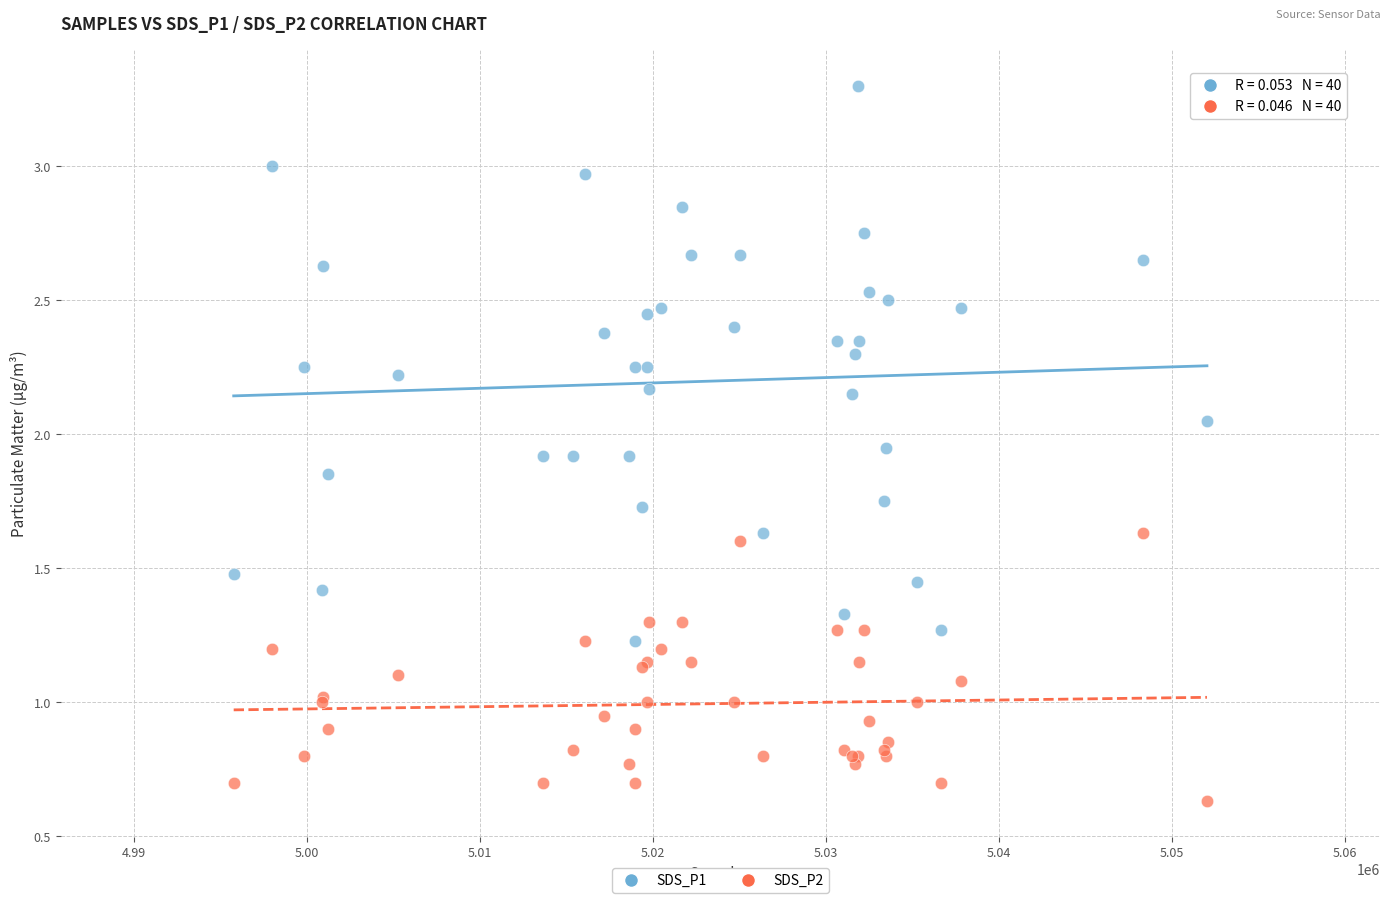

Which series has the widest spread of Y values?

SDS_P1